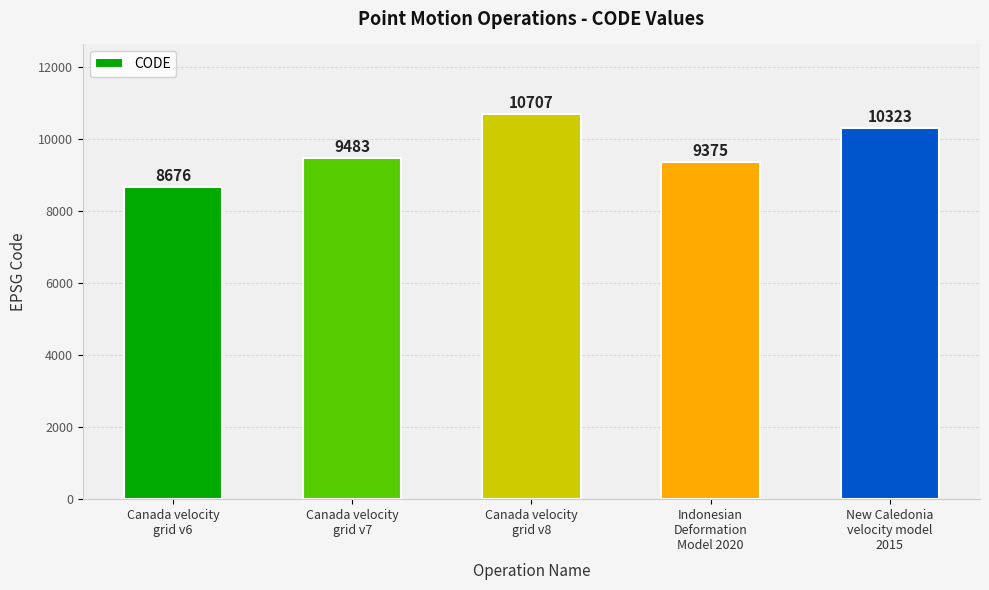

What position from the left is Canada velocity
grid v8?

3